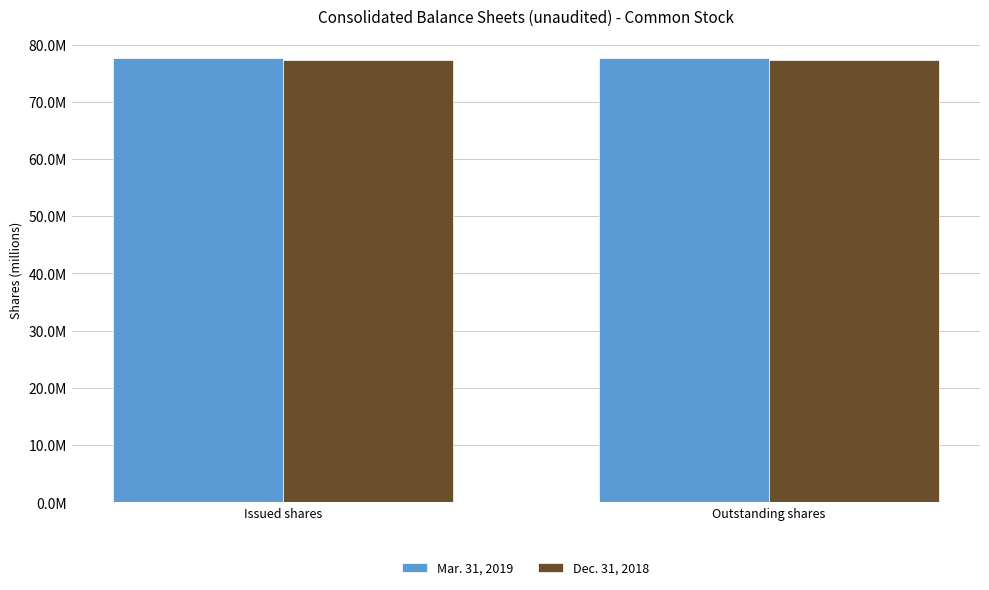

What is the sum of all Mar. 31, 2019 values?

155192768